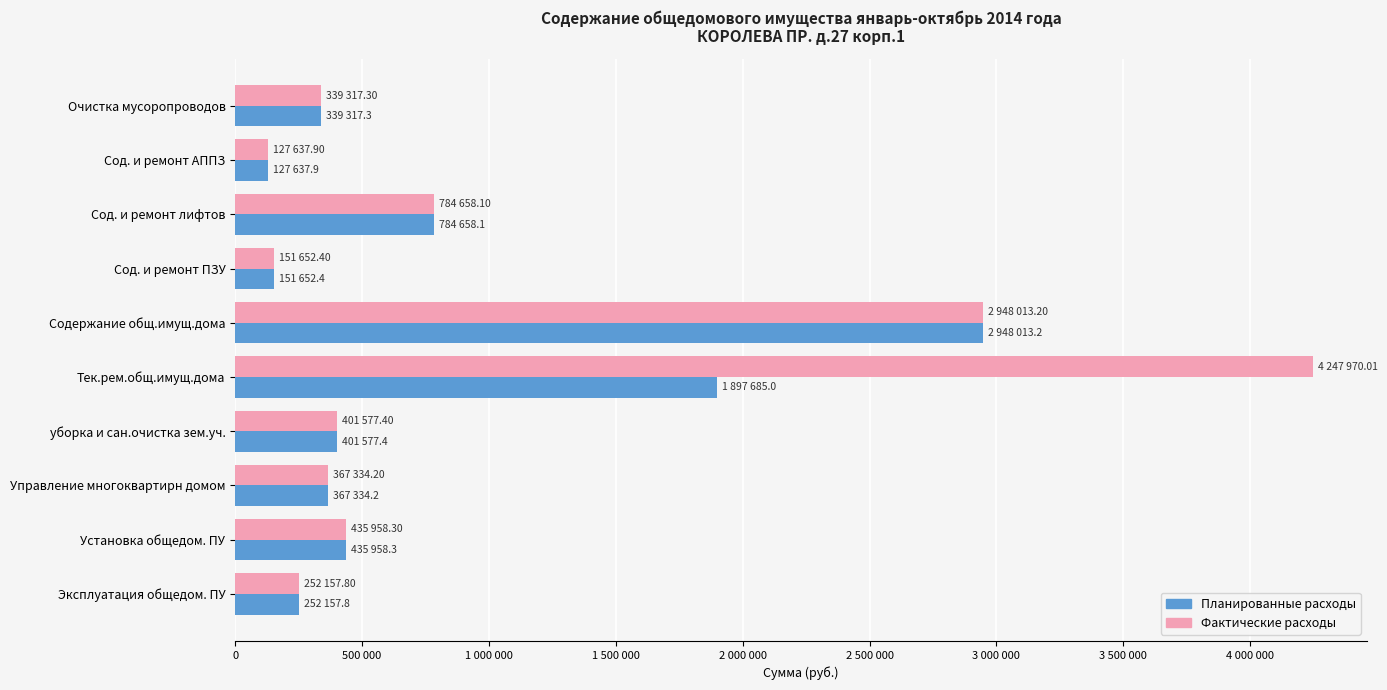

How many bars are there in total?

20